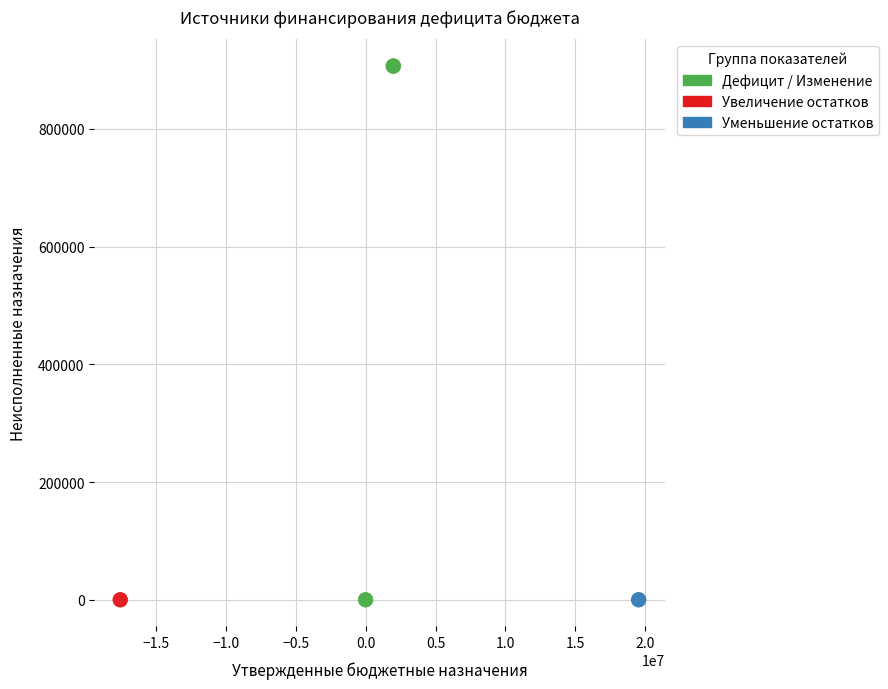

What are all the series names shown in the legend?

Дефицит / Изменение, Увеличение остатков, Уменьшение остатков